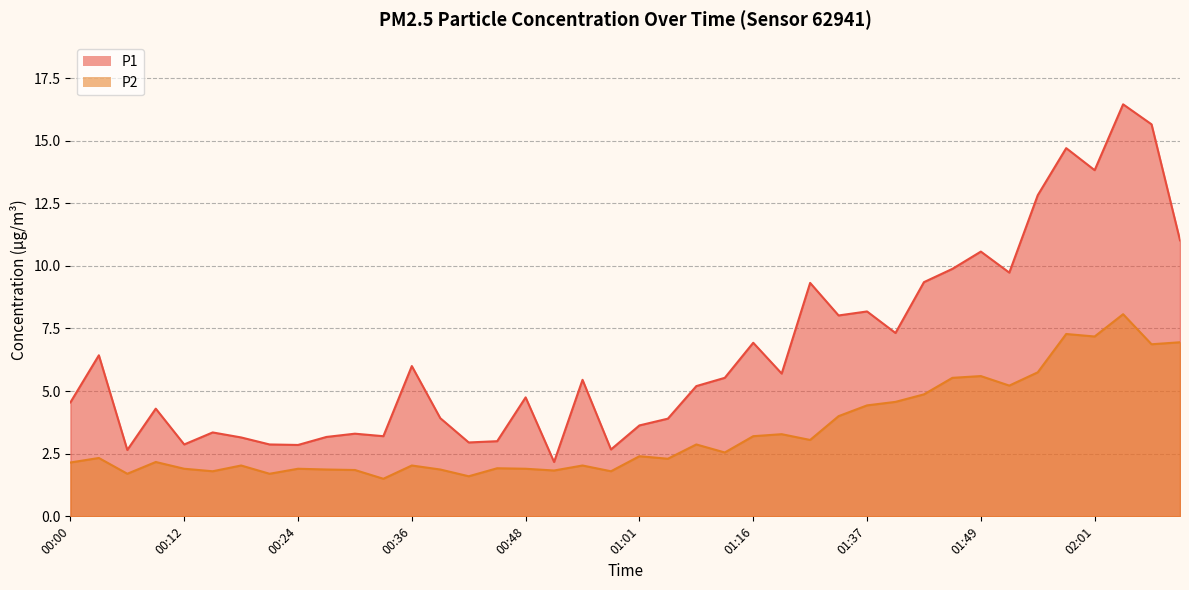

Where does the P2 series first go above 2?

00:00